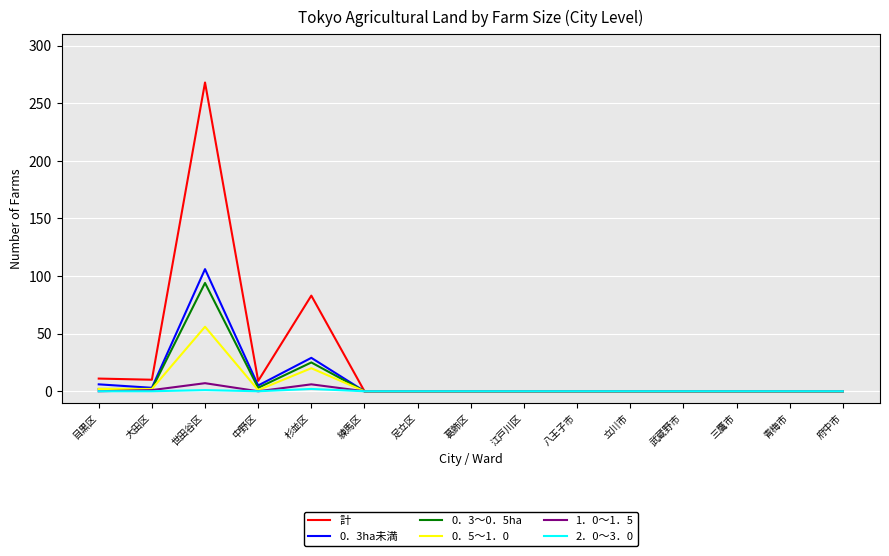

How many series are shown in this chart?

6